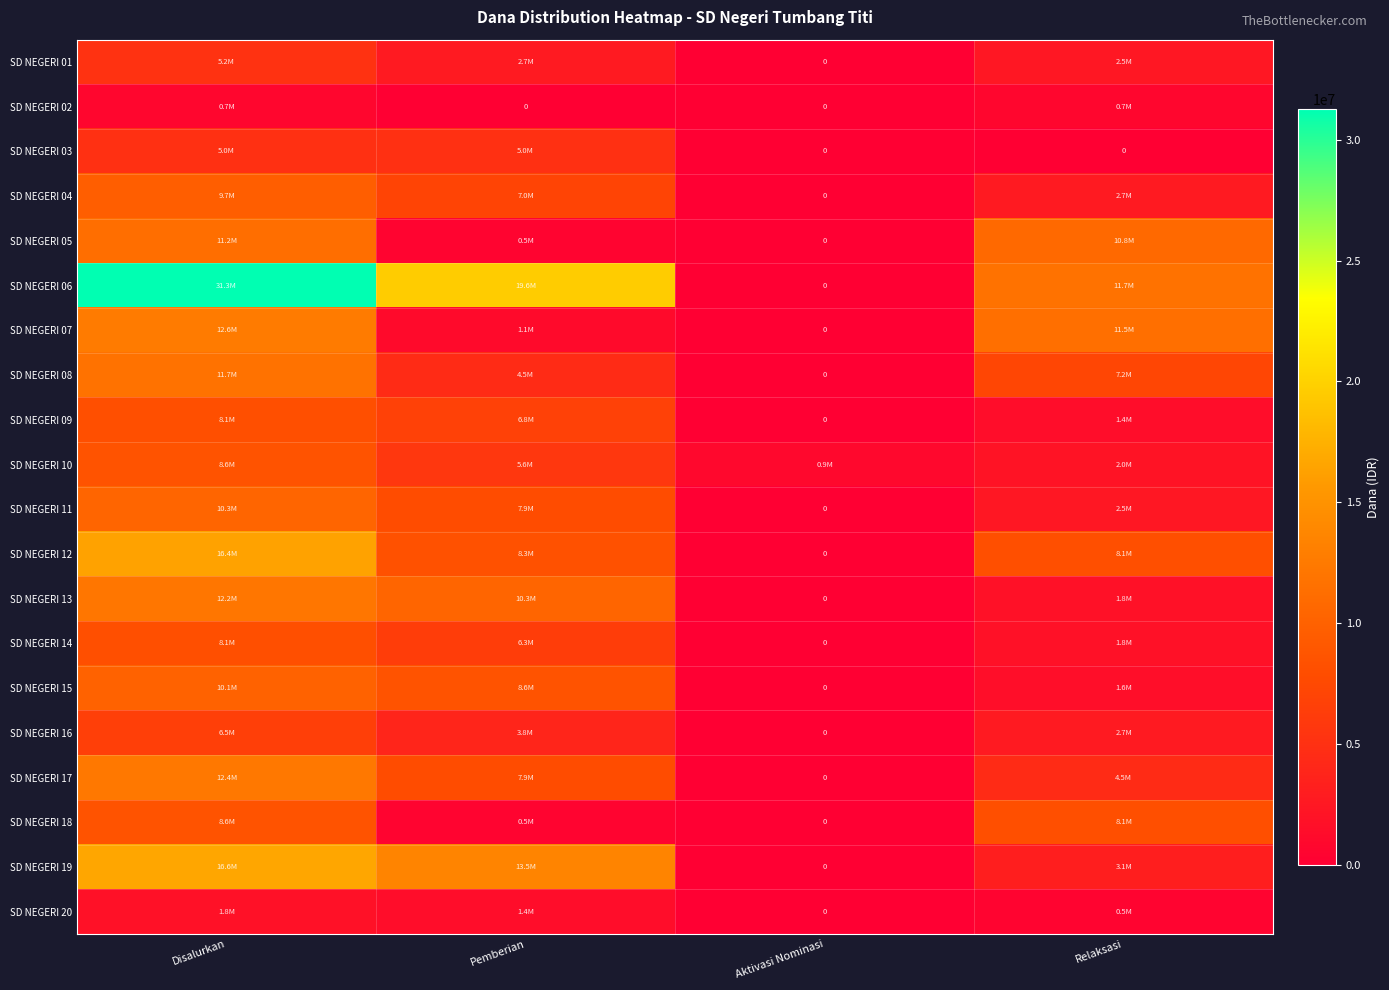

Is it true that SD NEGERI 15 equals 0 at Aktivasi Nominasi?

True